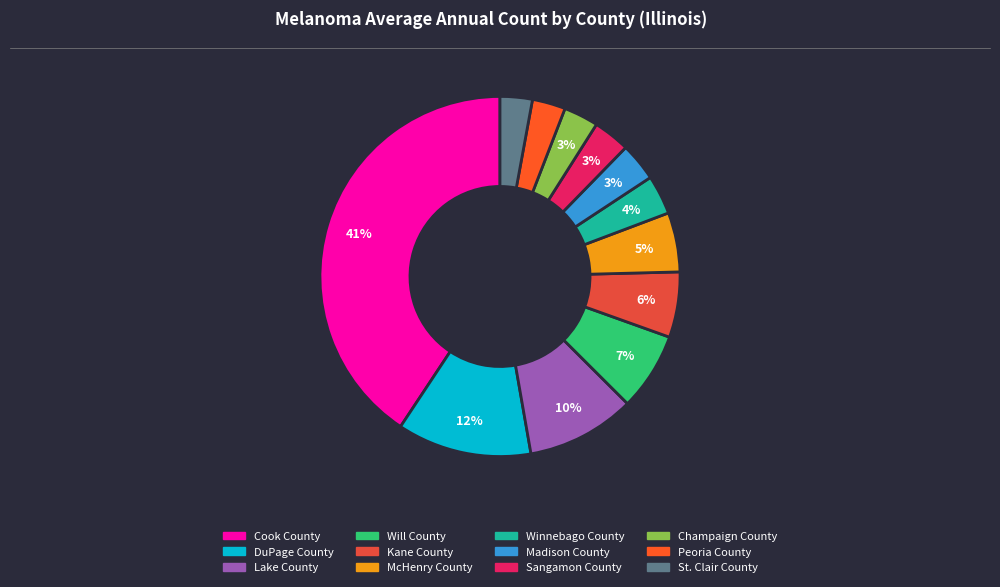

The Sangamon County slice represents 3% of the pie. True or false?

True